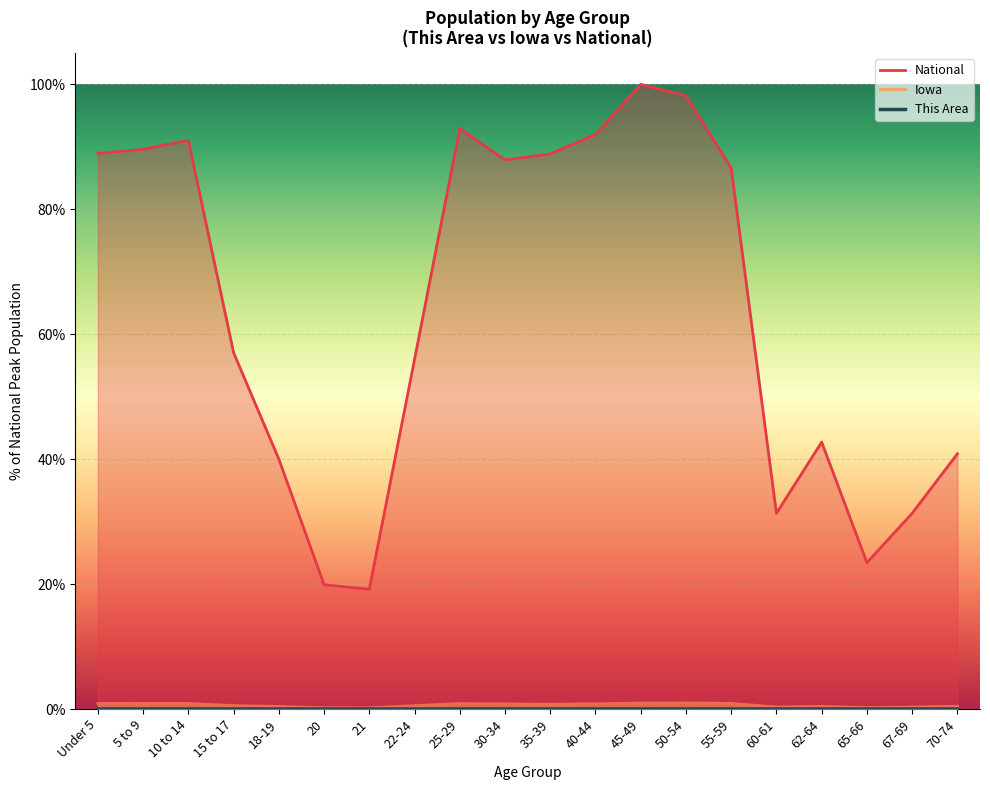

What is the label of the 20th point from the left?

70-74